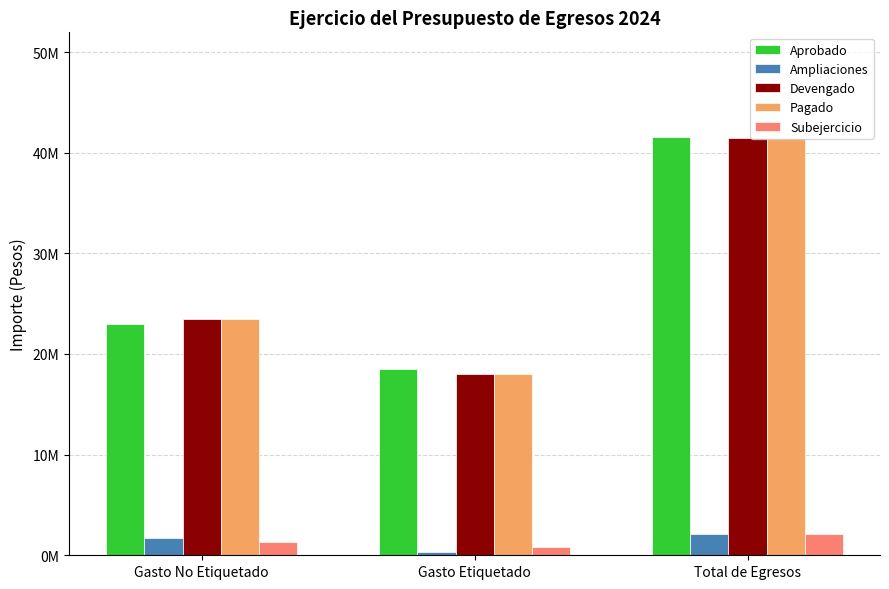

What is the value of the Ampliaciones bar at the 1st from the left?

1734612